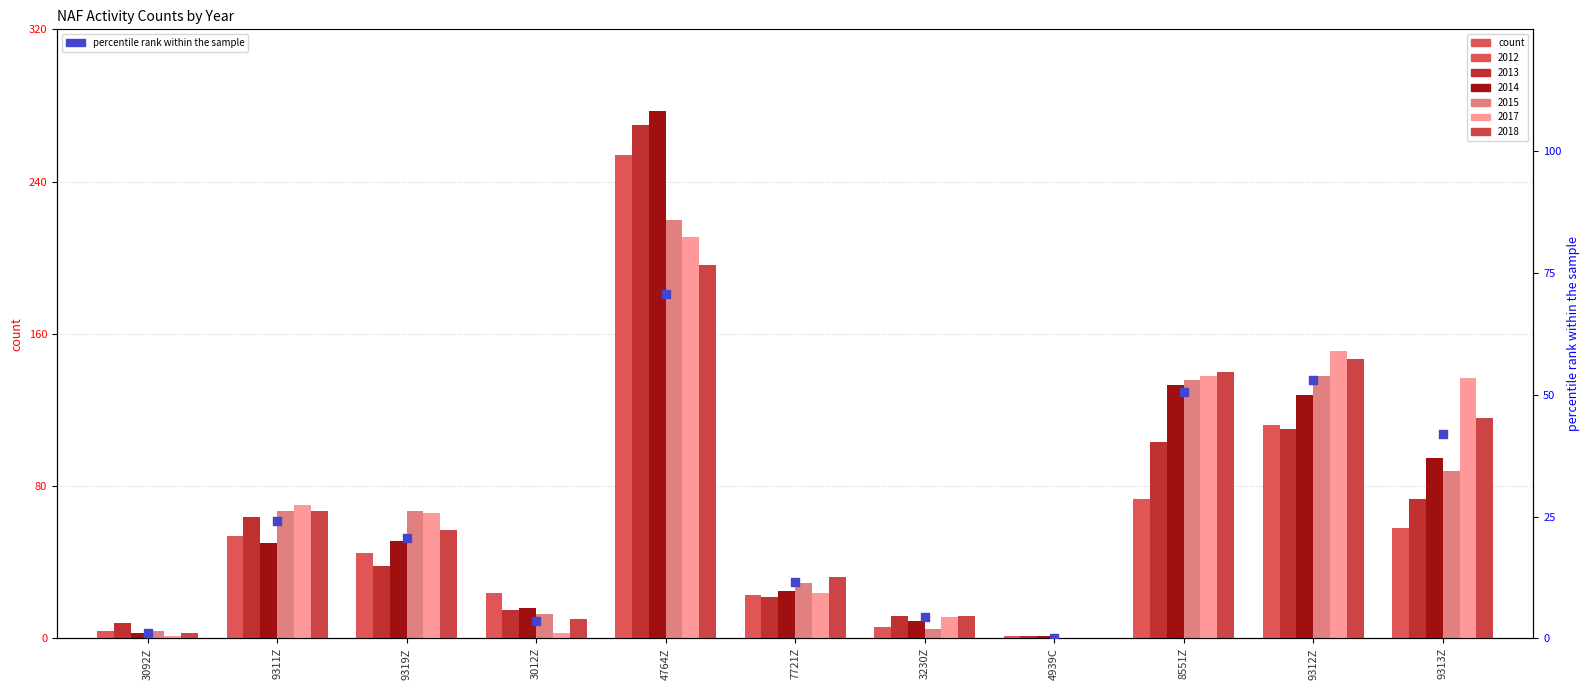

Approximately how many times larger is the value at 8551Z compared to 9312Z?

1.0